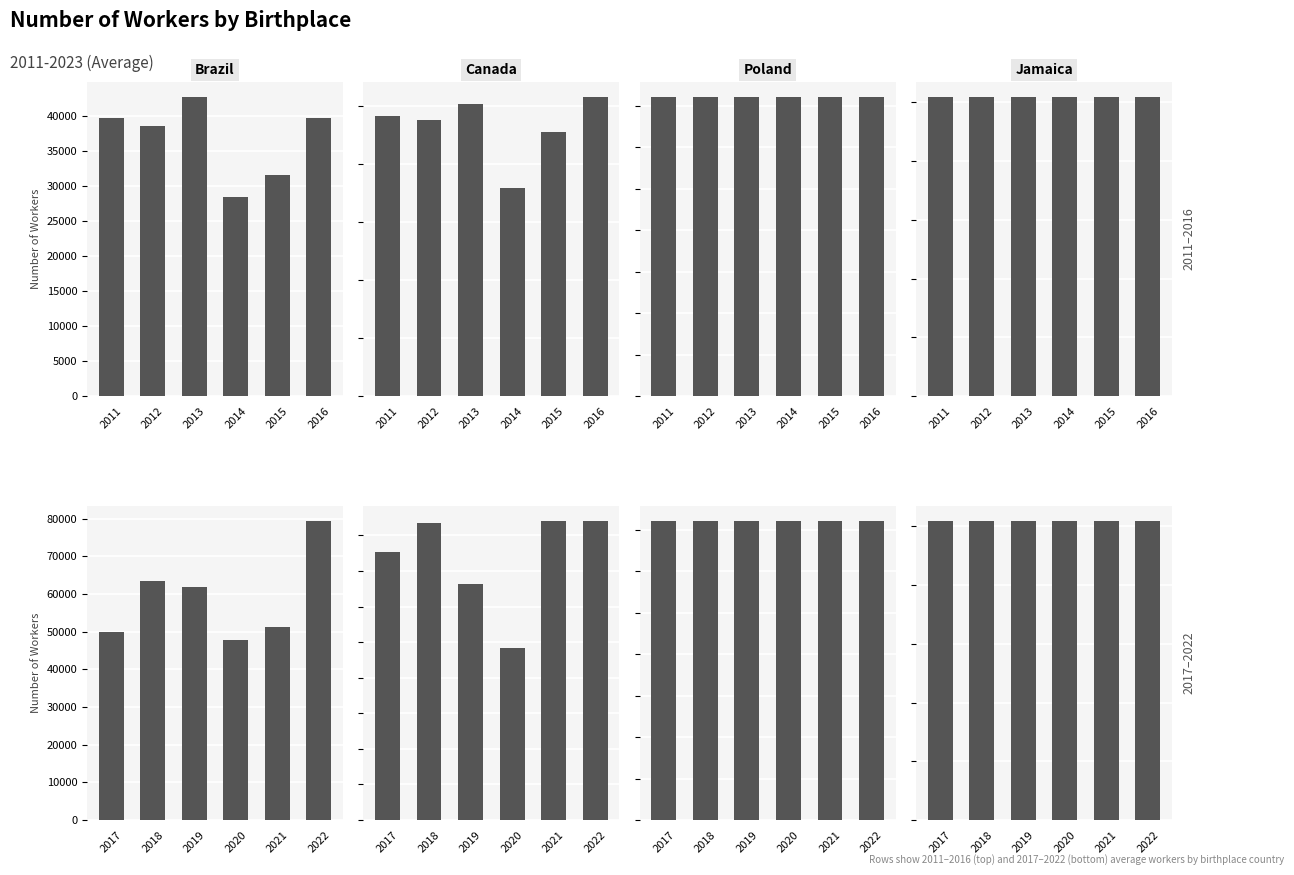

Does the chart contain stacked bars?

No